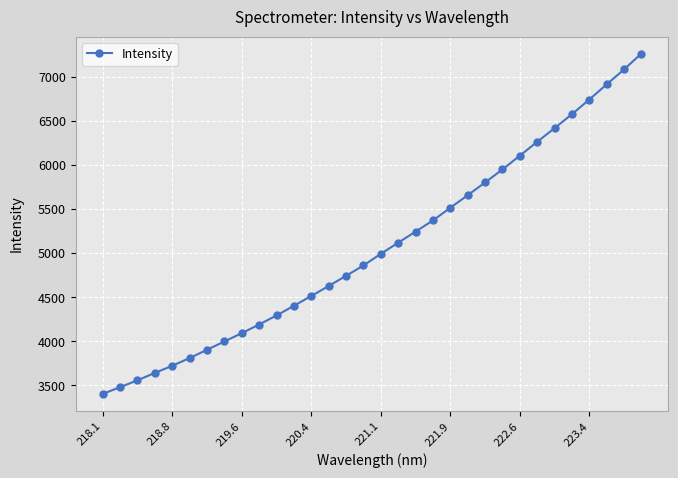

What is the difference between the maximum and minimum values?

3859.8